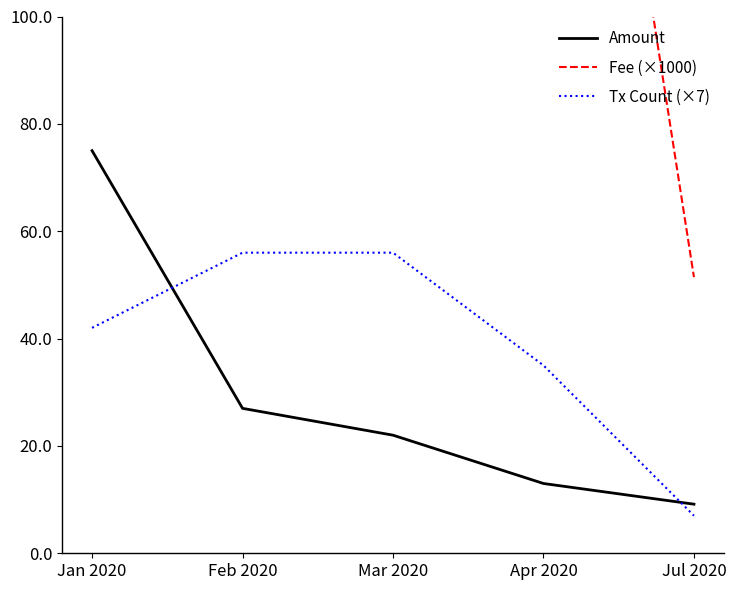

Reading left to right, transcribe all the data shown in this chart.

Amount: 75.0	27.0	22.0	13.0	9.1
Fee (×1000): 169.1	237.3	249.9	231.0	51.5
Tx Count (×7): 42.0	56.0	56.0	35.0	7.0